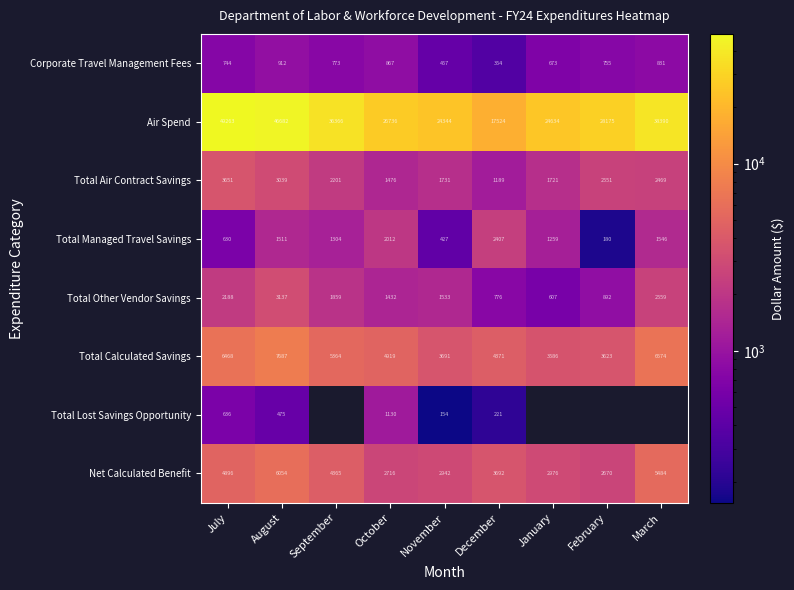

How many series are shown in this chart?

8